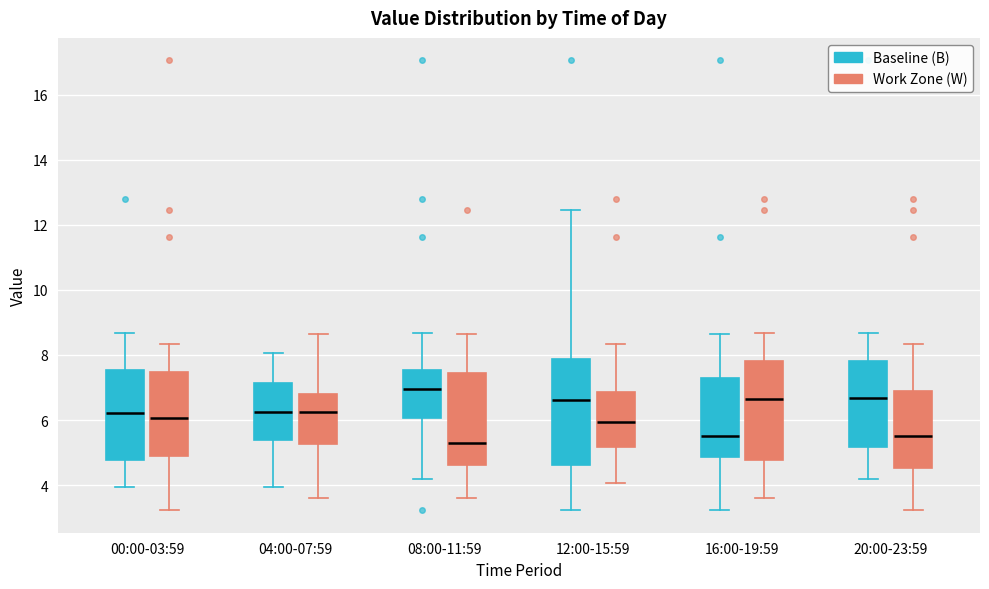

Which box is the tallest, from its lower edge to its upper edge?

12:00-15:59 (Baseline (B))